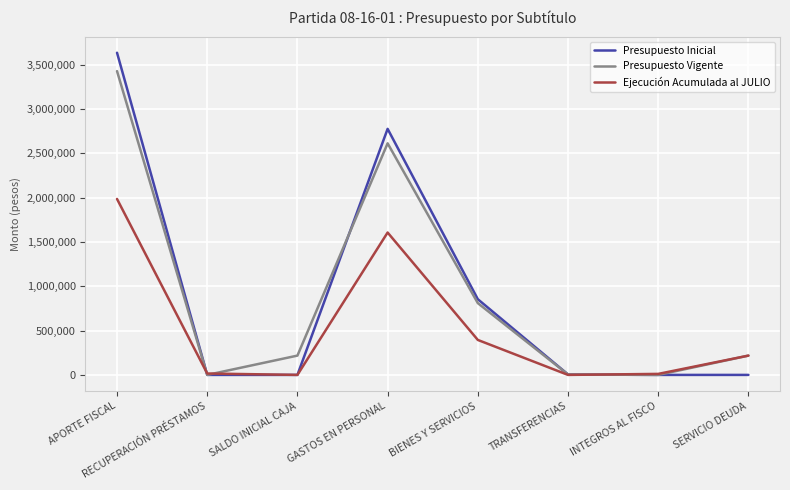

What is the difference between the Presupuesto Inicial values at RECUPERACIÓN PRÉSTAMOS and GASTOS EN PERSONAL?

2775060